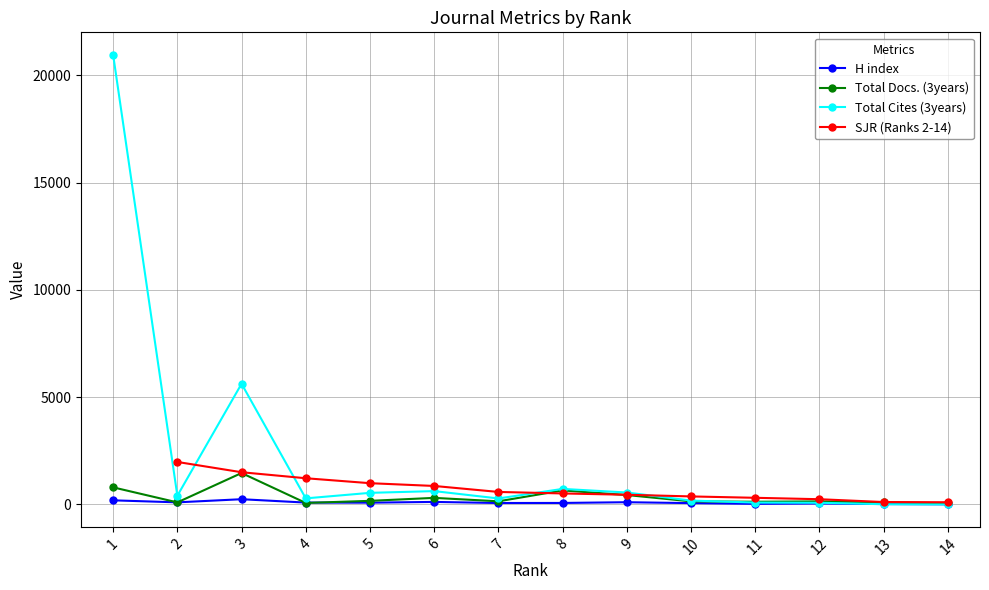

At which category is the sum across all series the highest?

1